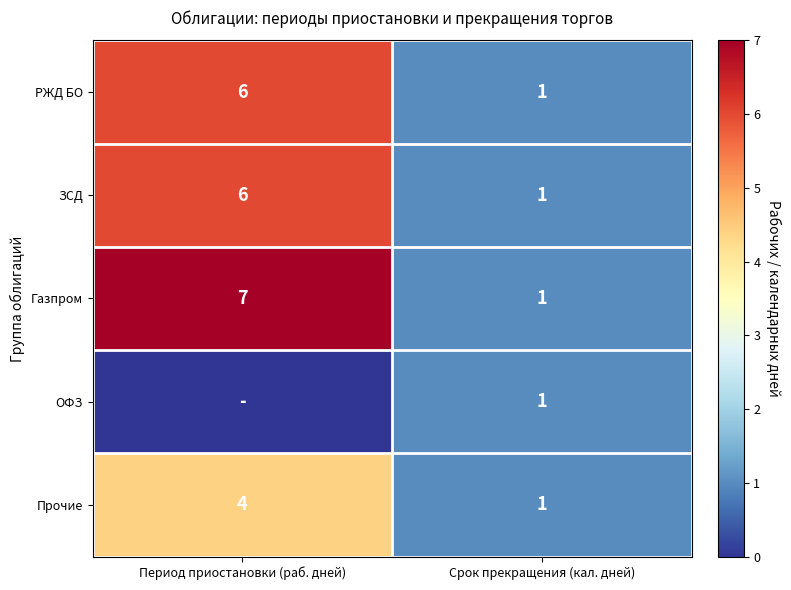

Is the value of РЖД БО at Срок прекращения (кал. дней) greater than the value of ЗСД at Период приостановки (раб. дней)?

No